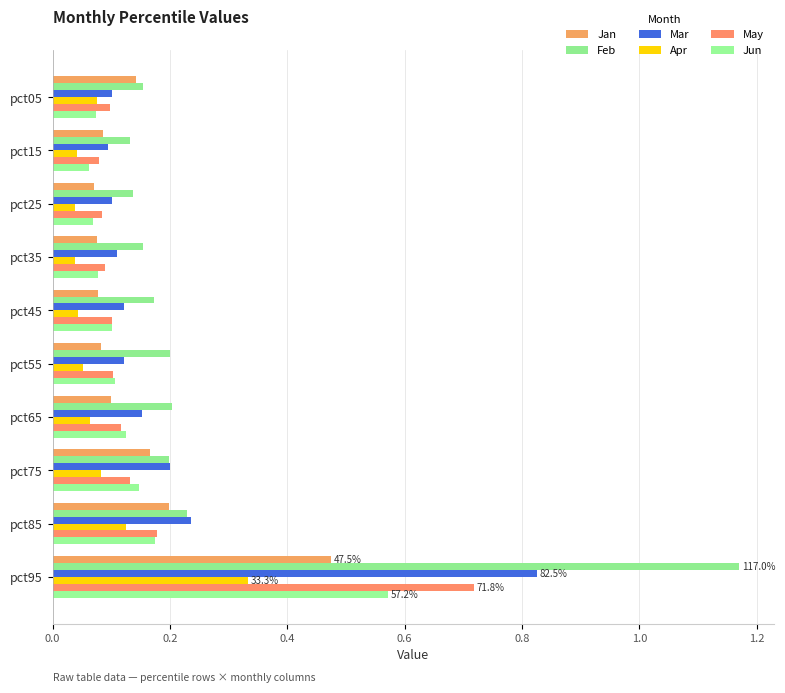

Count the May values in the range 0 to 1.

10